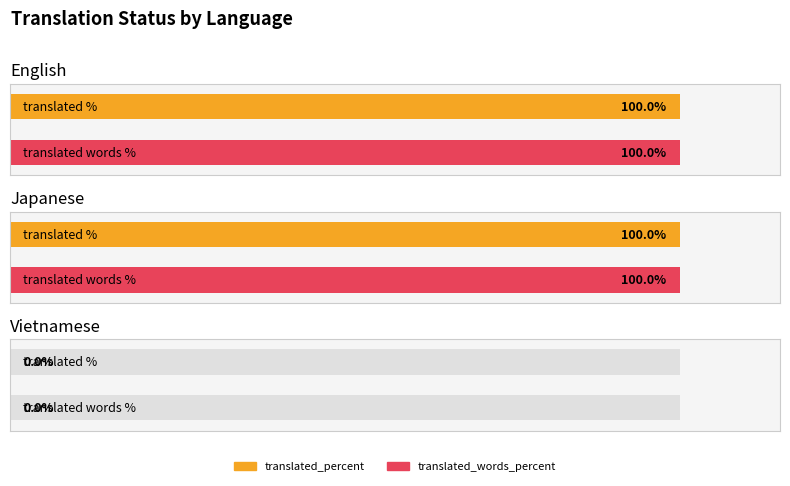

What is the label of the 1st bar from the left?

English